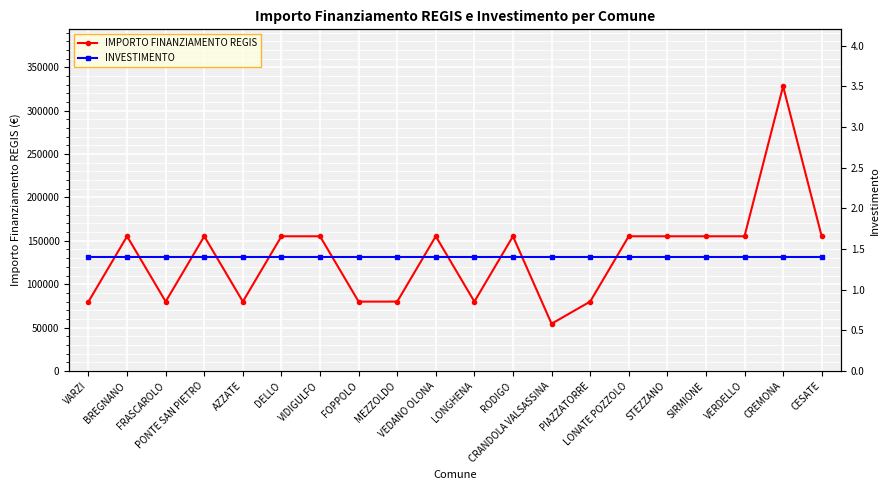

The IMPORTO FINANZIAMENTO REGIS series shows 43013.2 at MEZZOLDO. True or false?

False